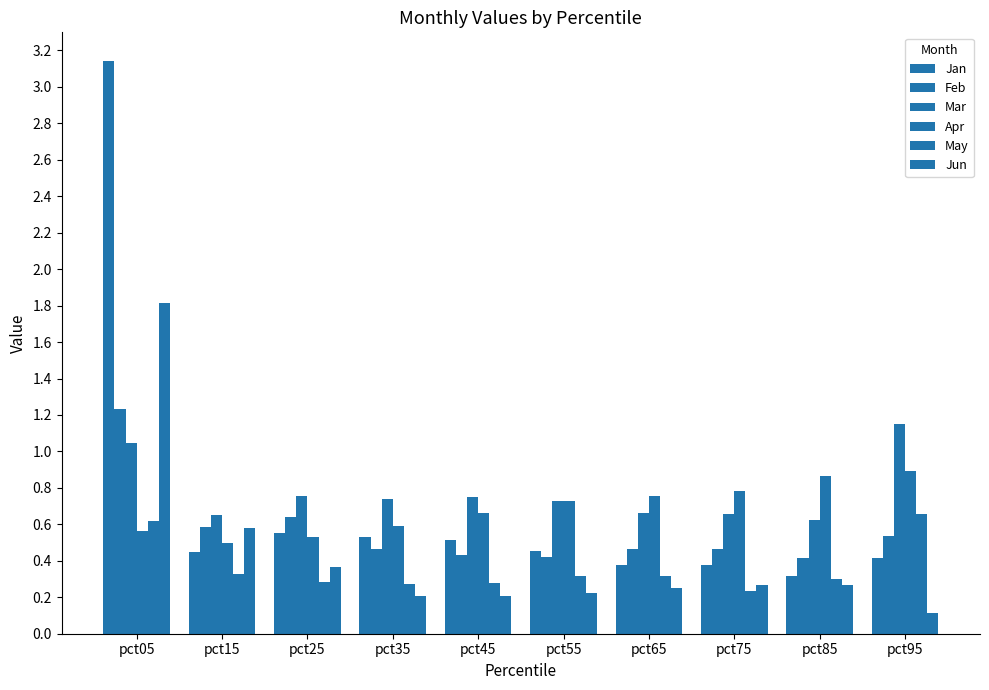

Rank the series at pct65 from lowest to highest value.

Jun, May, Jan, Feb, Mar, Apr